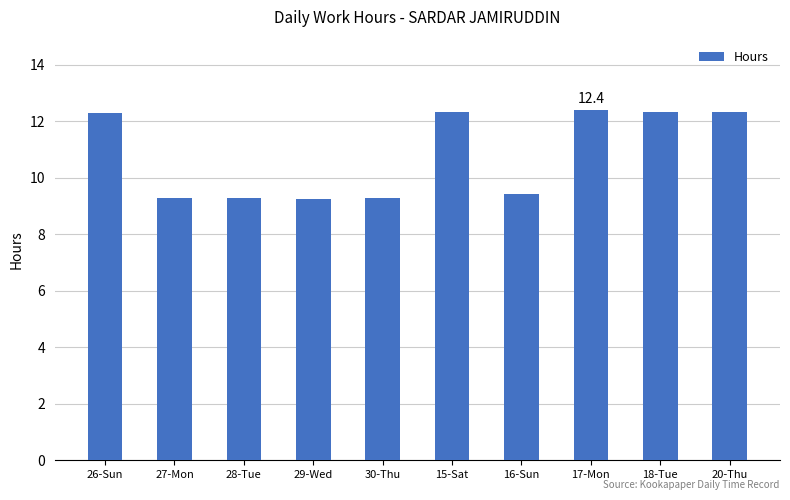

What is the change in value from 17-Mon to 20-Thu?

-0.1